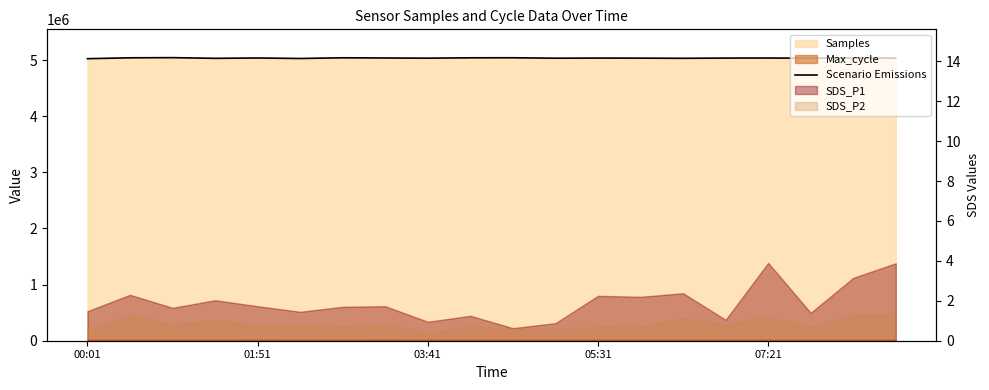

What is the sum of the values at 05:31 and 5?

10061445